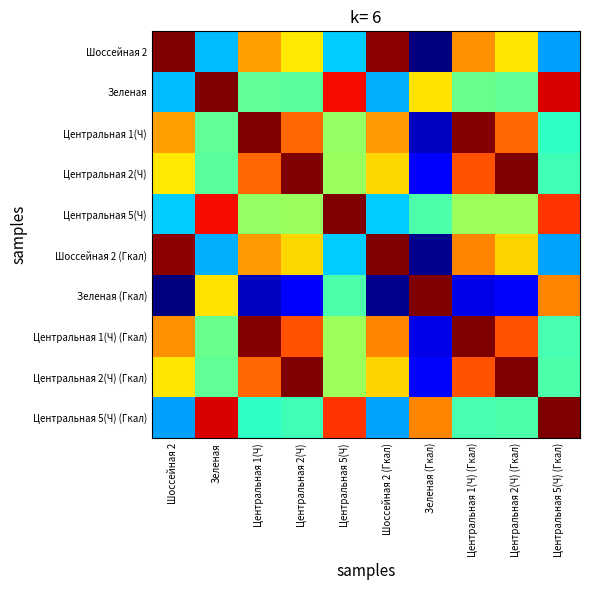

What is the total value across all series at Центральная 5(Ч)?

6.0